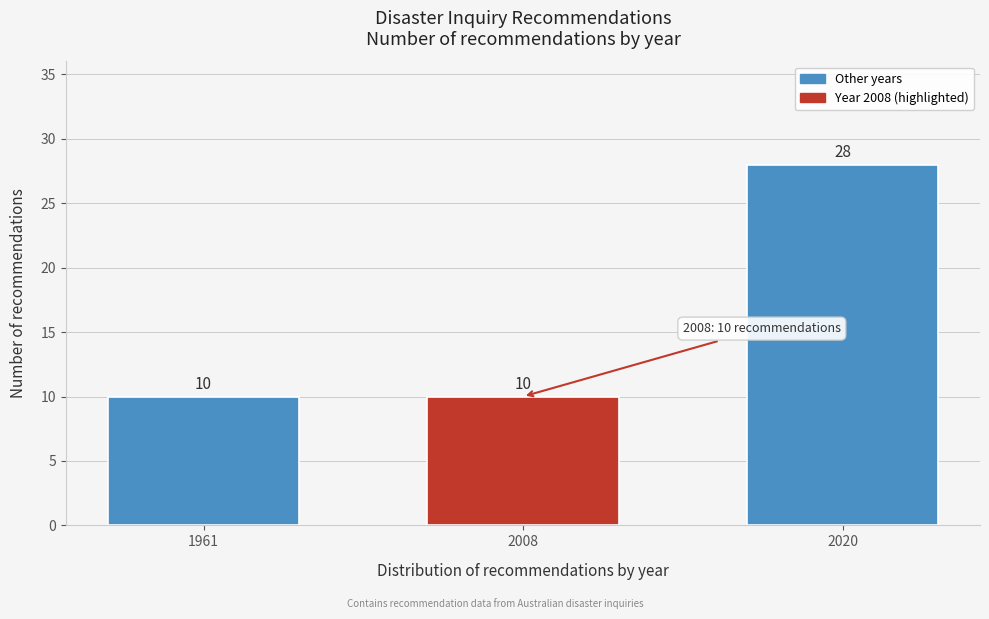

Reading right to left, extract all data points from this chart.

28	10	10